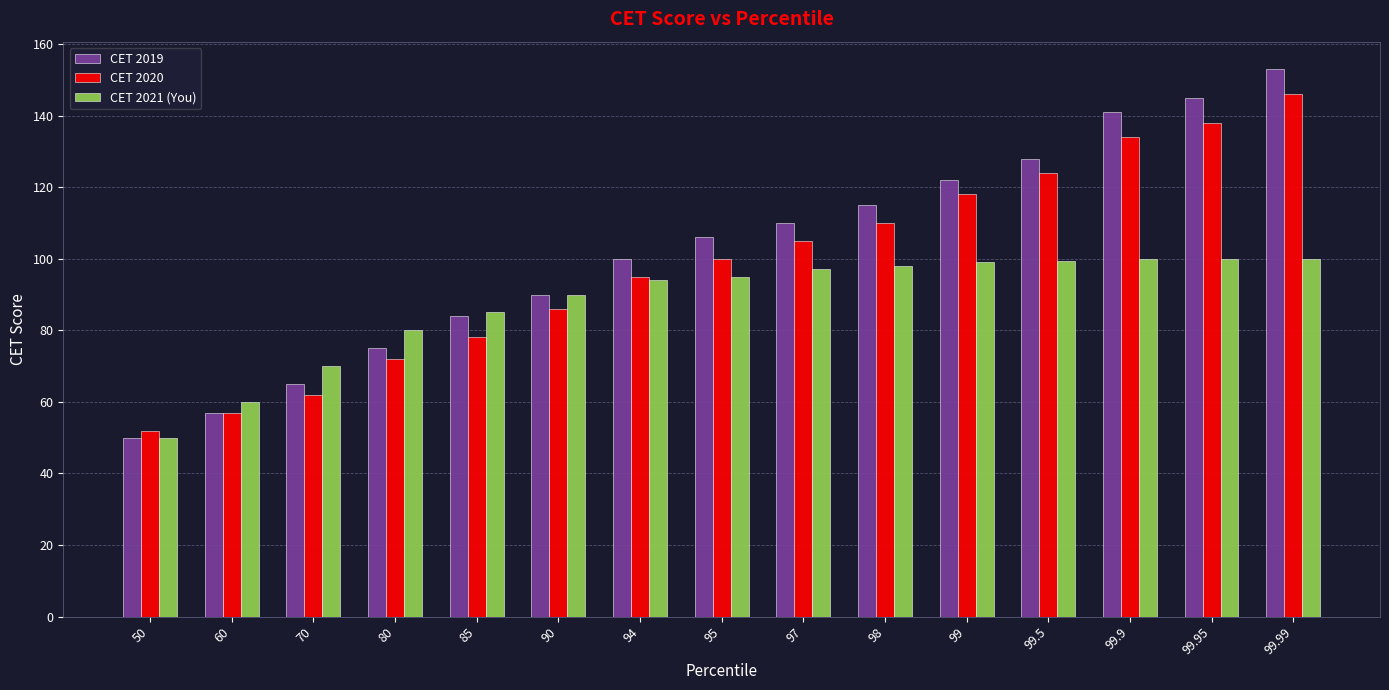

The CET 2019 series shows 90.0 at 90. True or false?

True